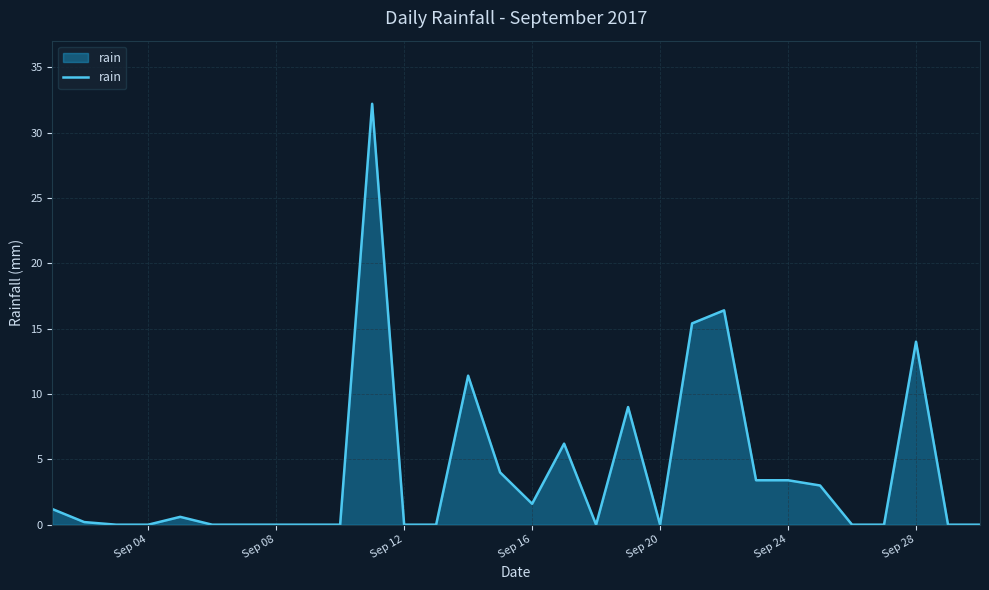

What is the maximum value shown in the chart?

32.2